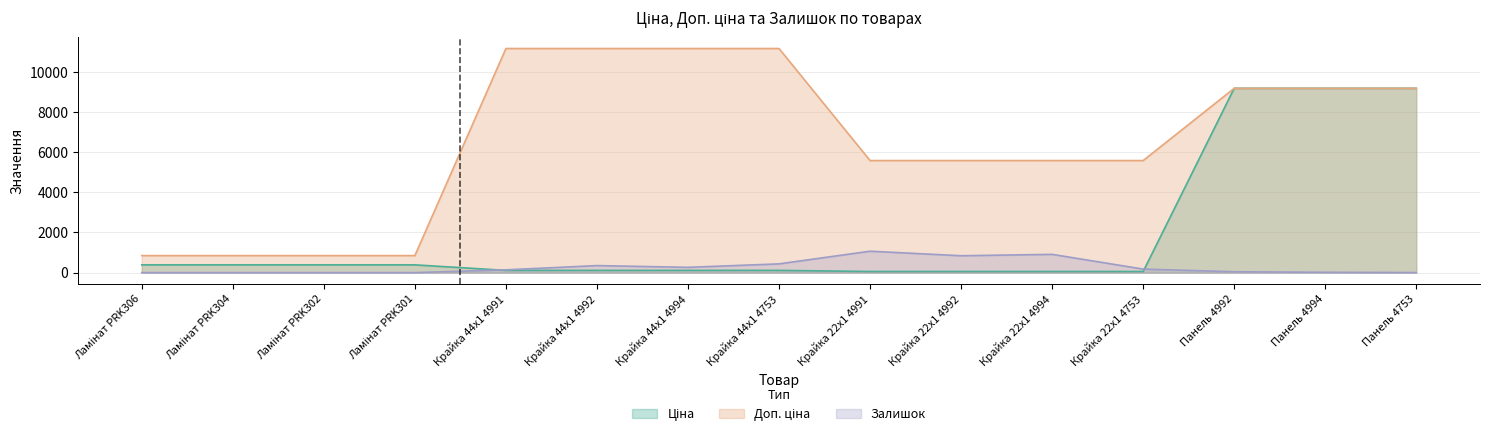

Which series changed the most between Ламінат PRK304 and Крайка 22x1 4992?

Доп. ціна